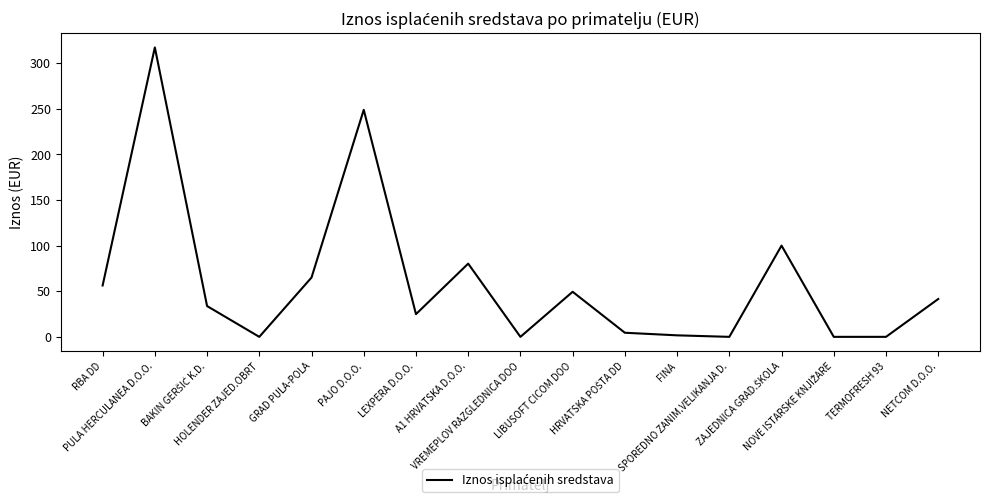

What is the maximum value shown in the chart?

317.2